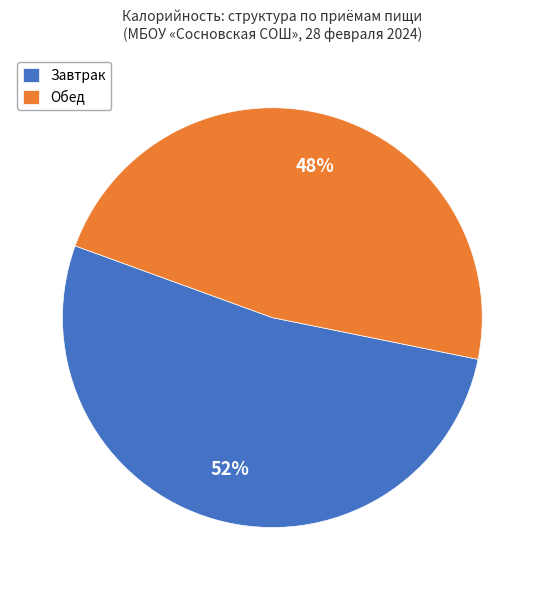

To the nearest percent, what portion does Завтрак represent?

52%